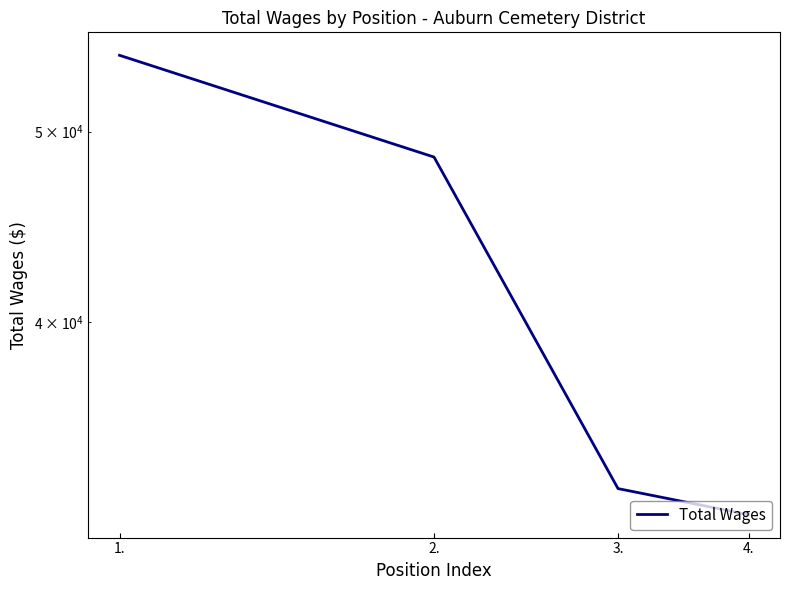

The value at 4. is 31906. True or false?

True